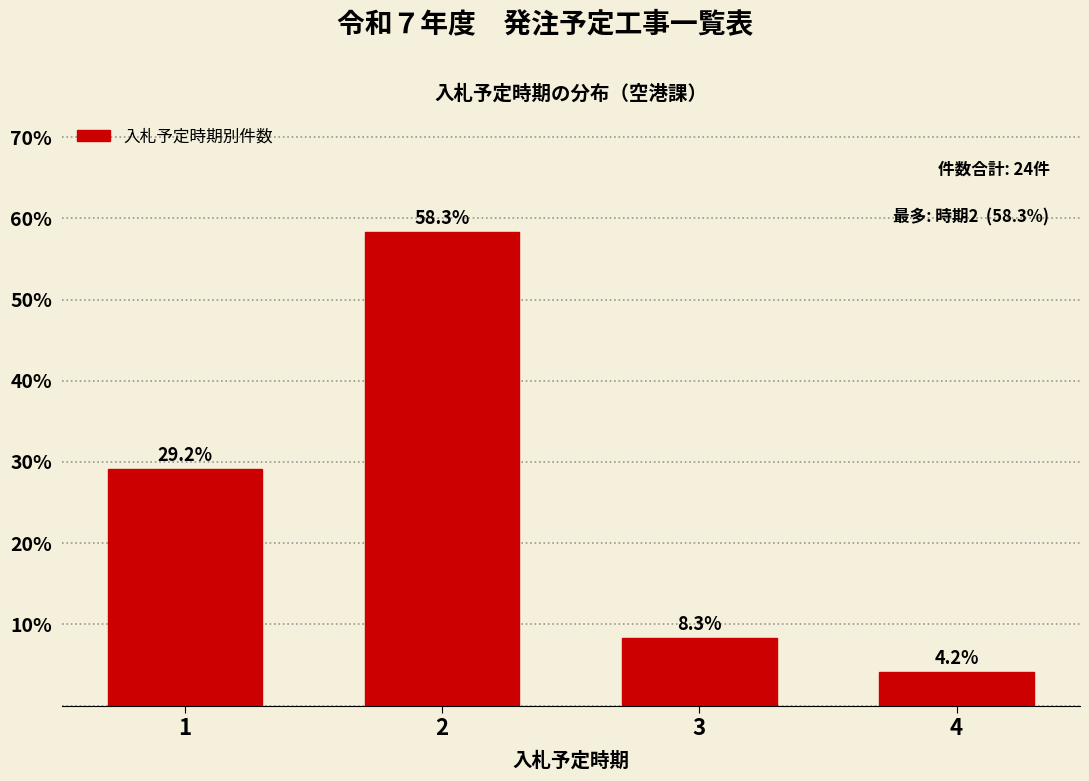

Reading left to right, what are all the values shown in this chart?

29.2	58.3	8.3	4.2